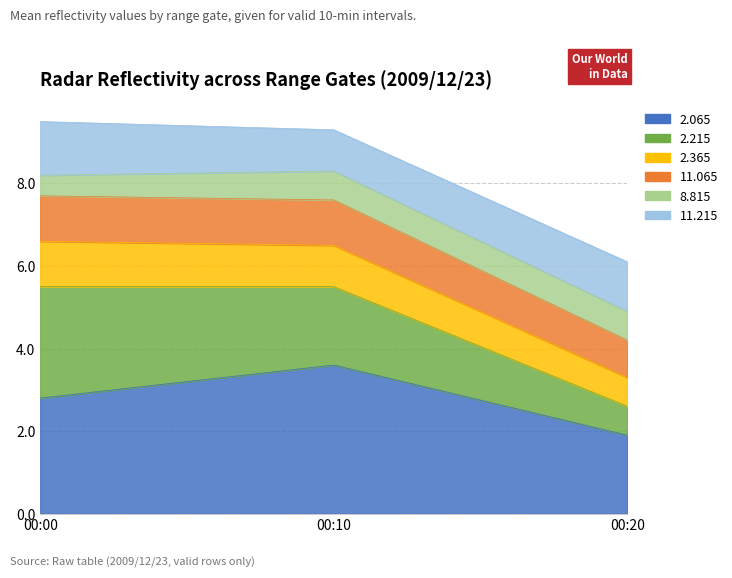

Which has a higher value, 00:00 or 00:10?

00:10